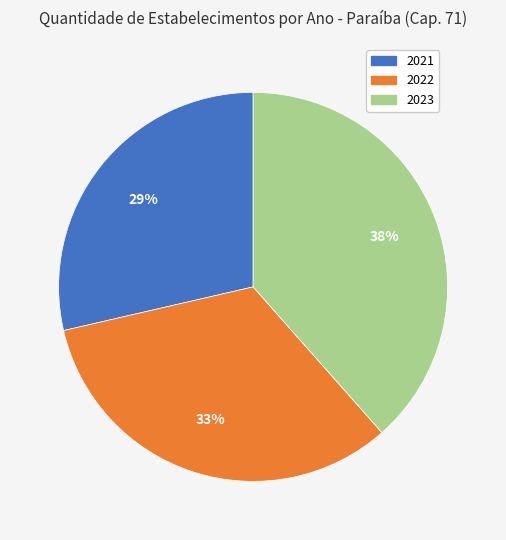

Combined, do 2022 and 2021 account for over 50%?

Yes